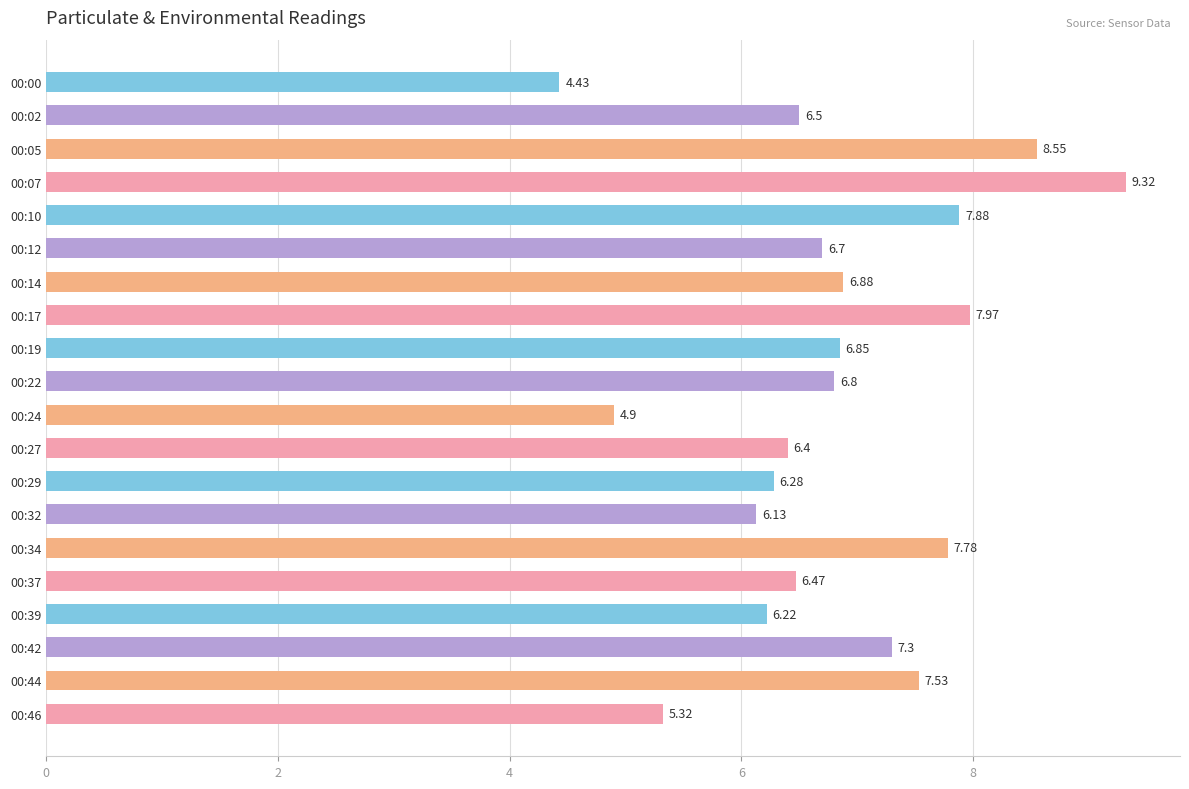

Approximately how many times larger is the value at 00:39 compared to 00:37?

1.0